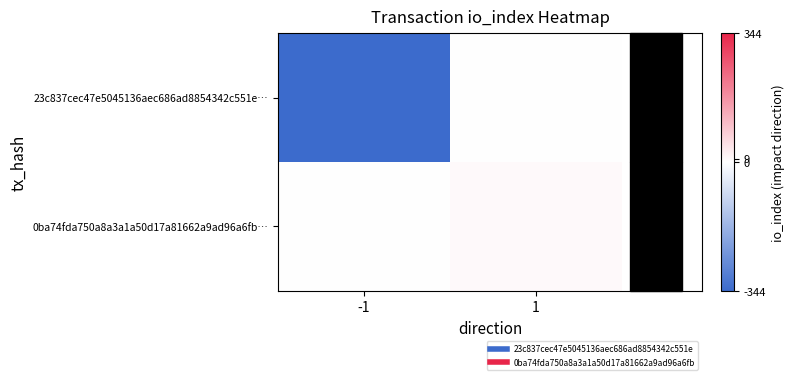

At which category does the chart reach its minimum across all series?

-1